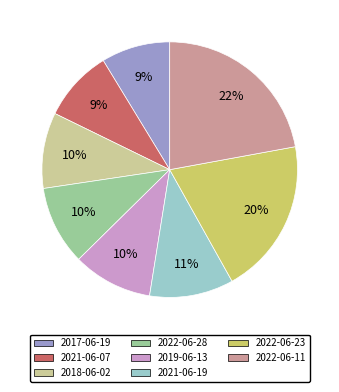

Which has a higher value, 2019-06-13 or 2021-06-07?

2019-06-13